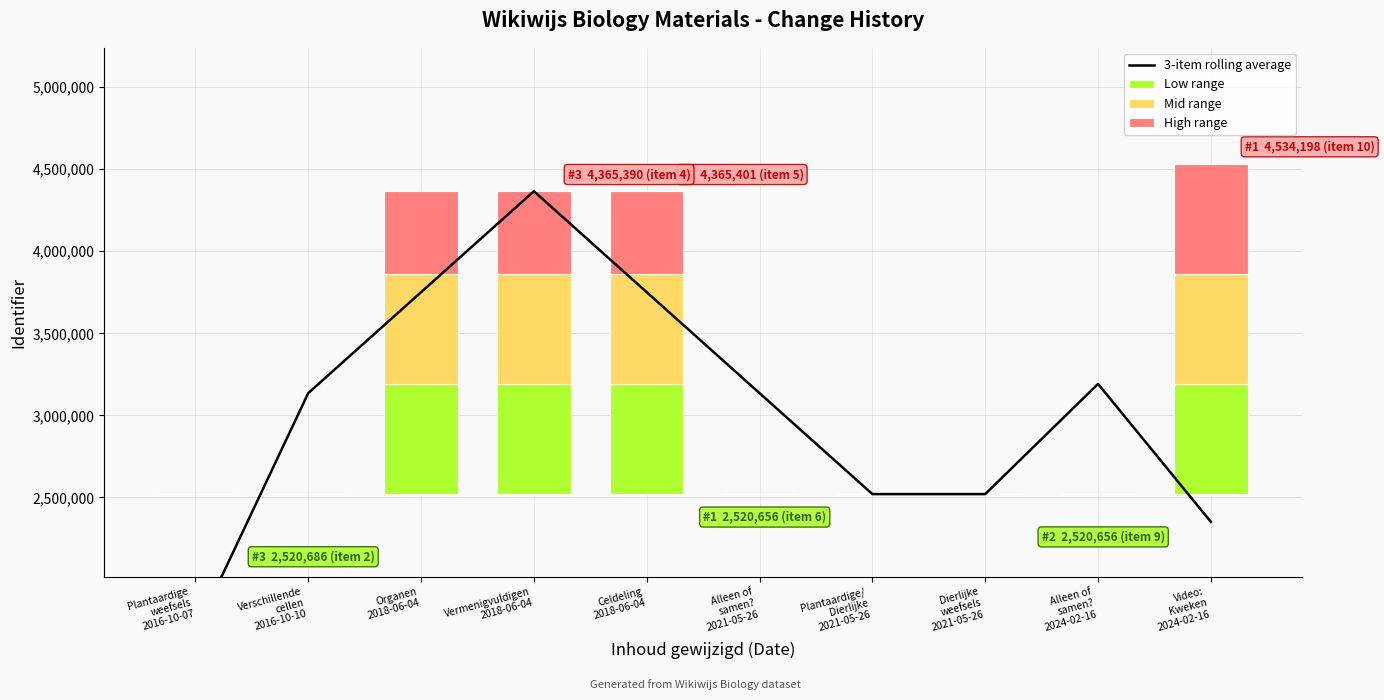

How many data points in 3-item rolling average are less than 3135591?

5